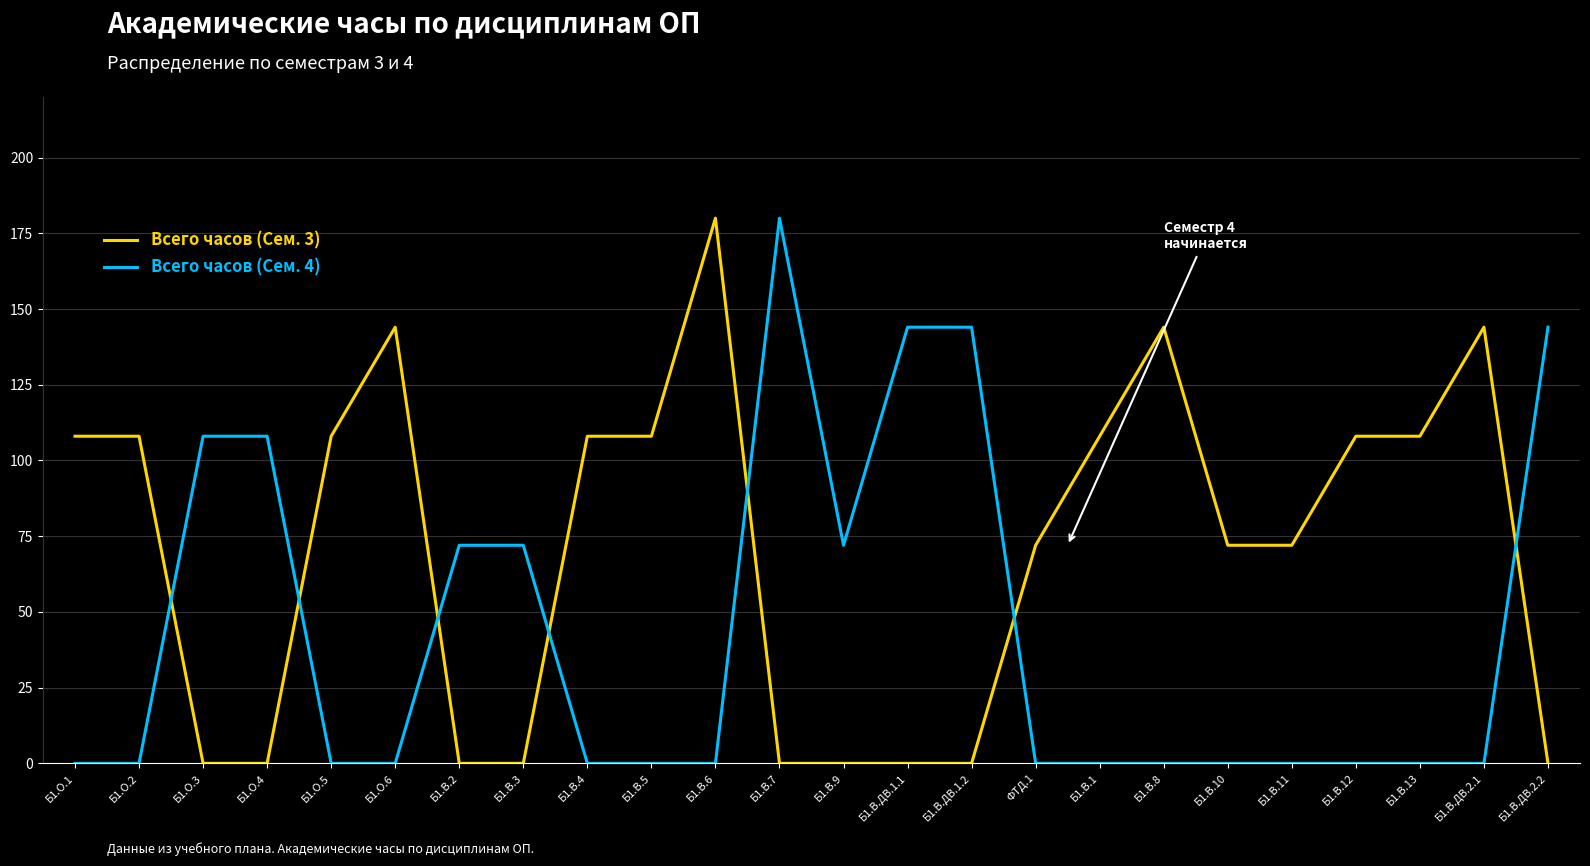

What is the sum of all Всего часов (Сем. 3) values?

1692